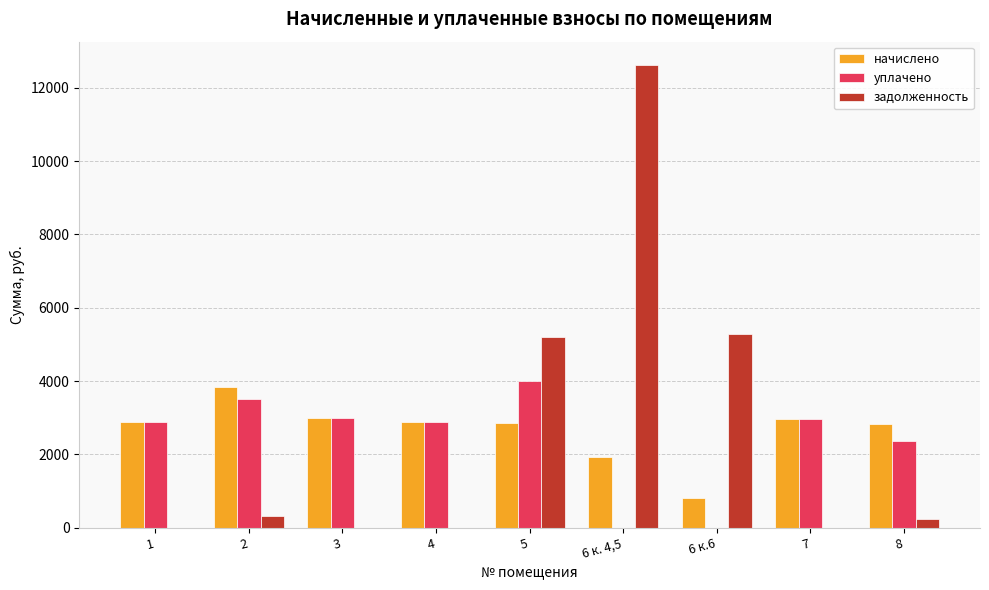

Between 6 к. 4,5 and 7, which series saw the biggest shift?

задолженность